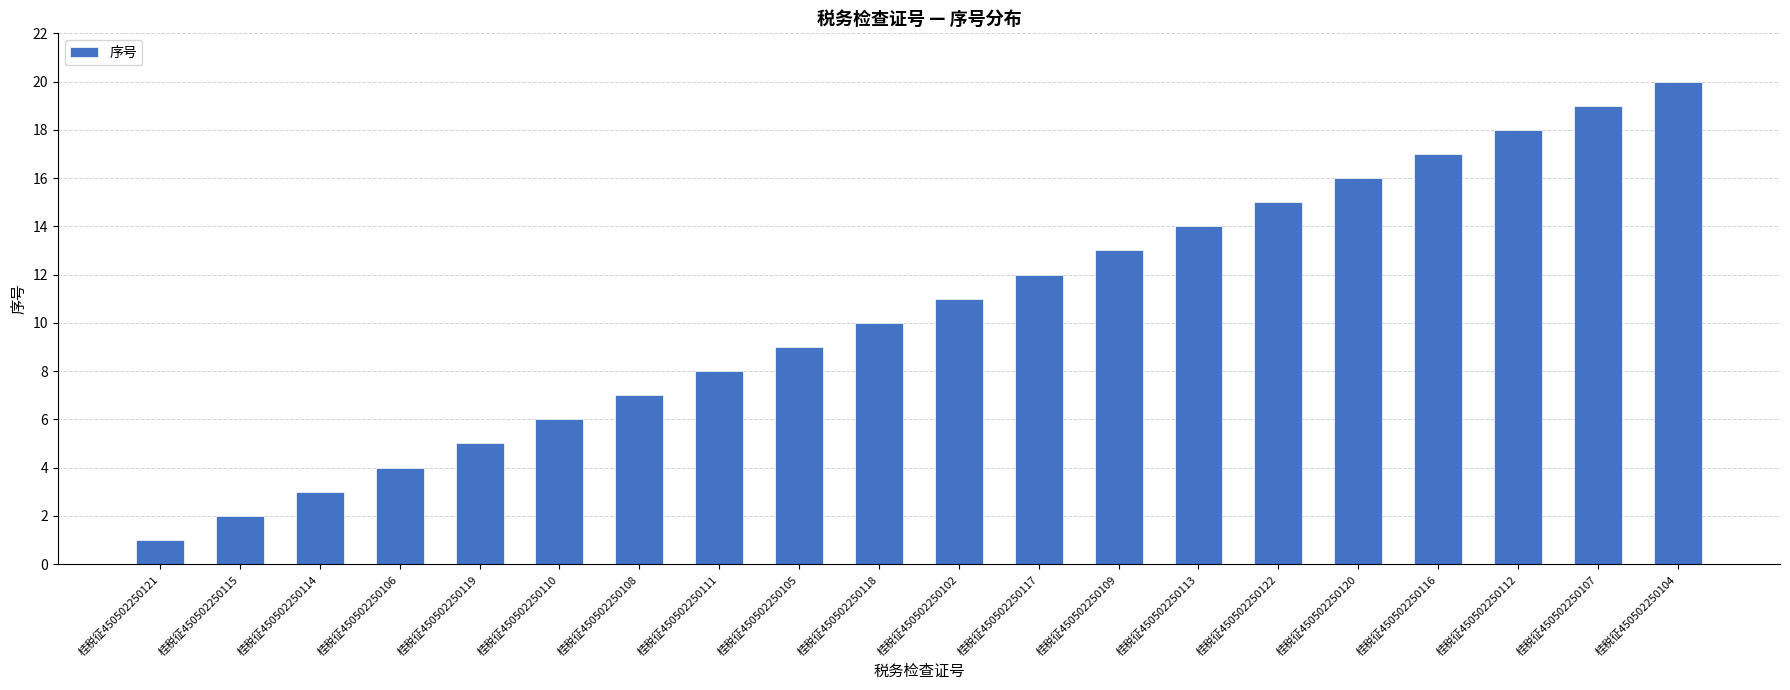

How many values are below 11?

10